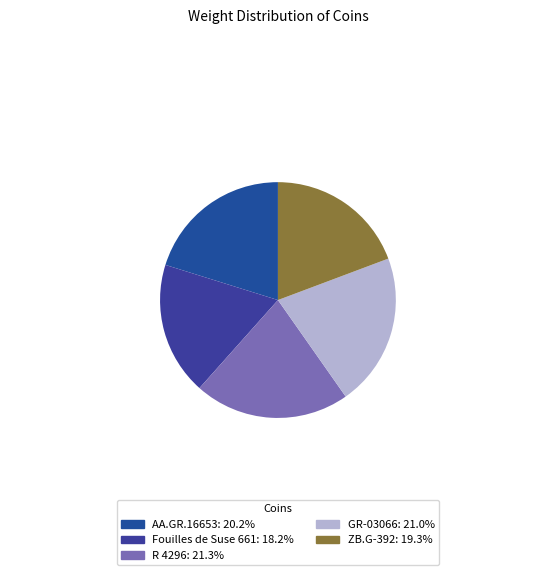

How many slices are in this pie chart?

5